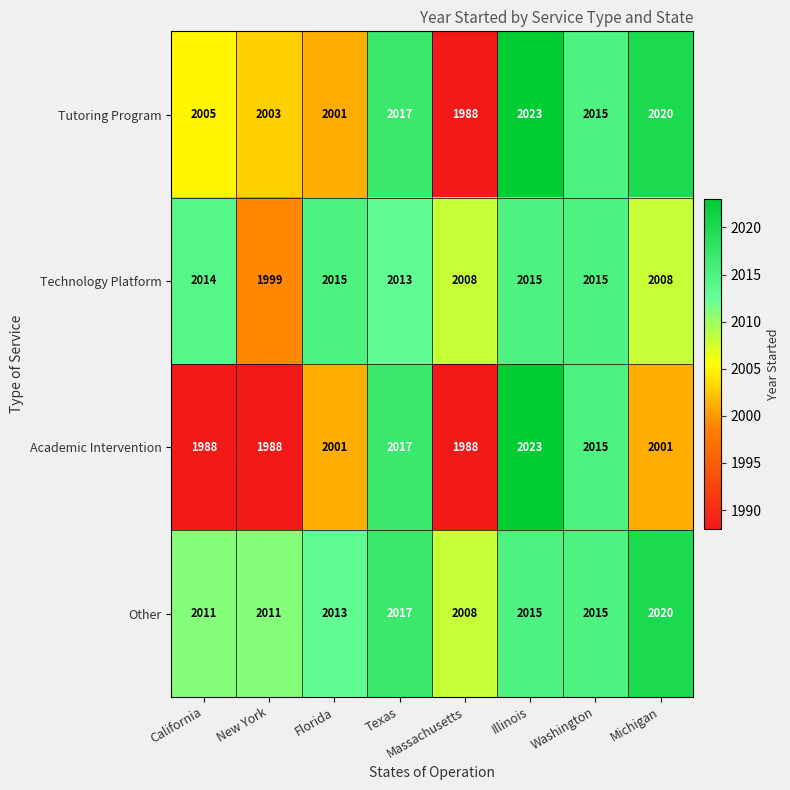

True or false: Academic Intervention has a value of 2001 at Florida.

True